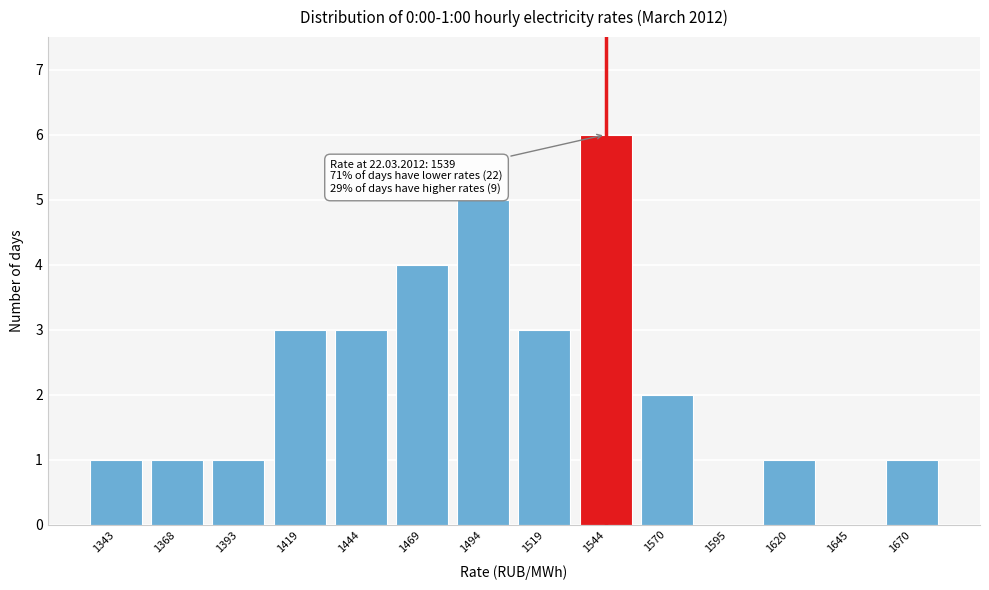

Reading left to right, extract all data points from this chart.

1343=1	1368=1	1393=1	1419=3	1444=3	1469=4	1494=5	1519=3	1544=6	1570=2	1595=0	1620=1	1645=0	1670=1